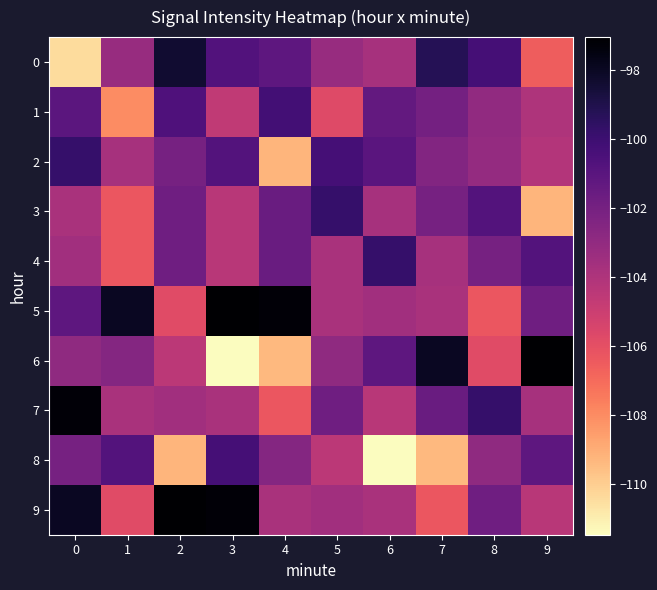

List the series in order of their peak value, lowest first.

8, 1, 2, 3, 4, 0, 7, 5, 6, 9